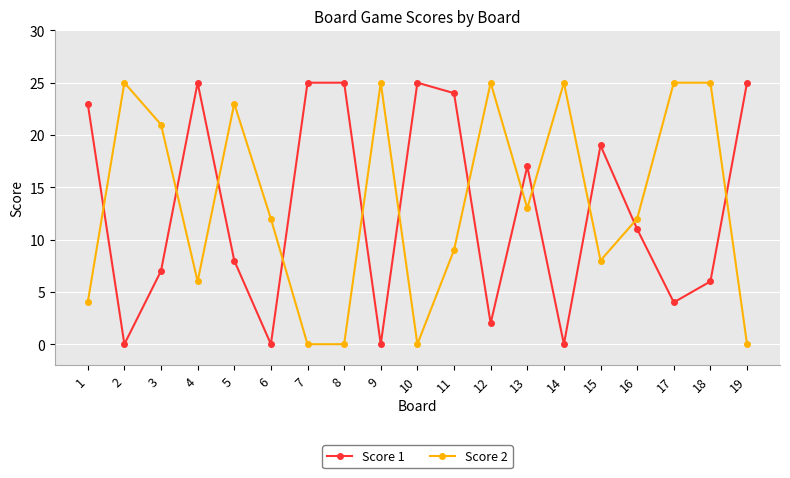

True or false: Score 2 has a value of 25 at 18.

True